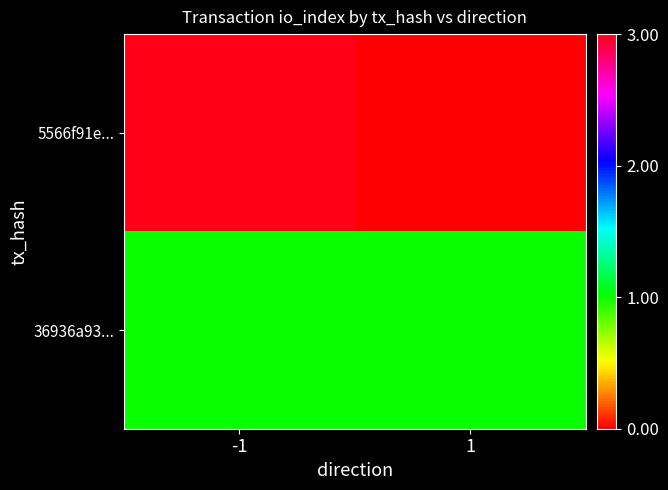

Which has a higher value, 1 or -1?

-1